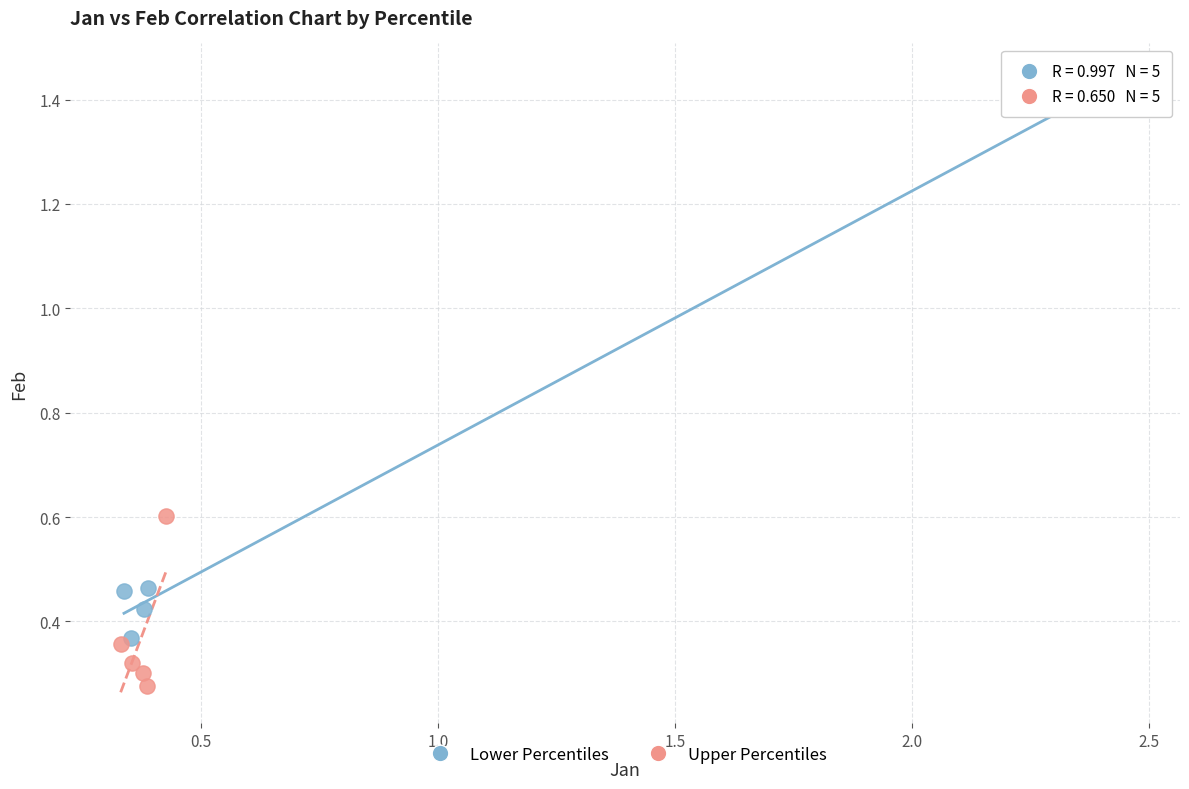

What are all the series names shown in the legend?

Lower Percentiles, Upper Percentiles